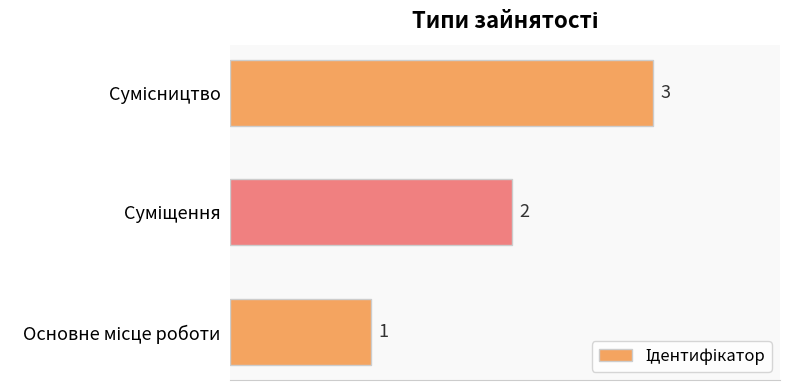

How many values are between 1 and 3?

3